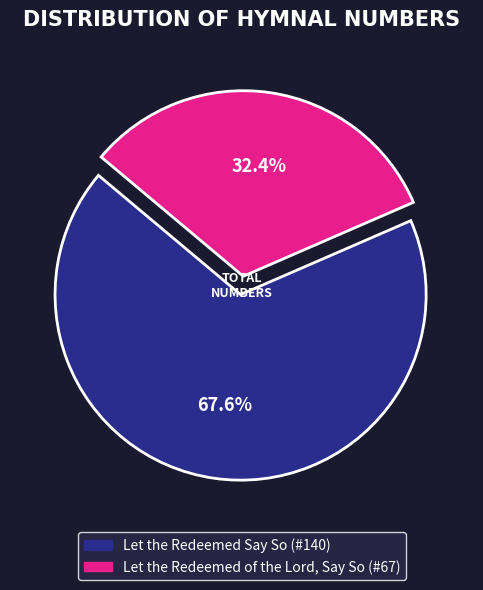

How many slices are in this pie chart?

2